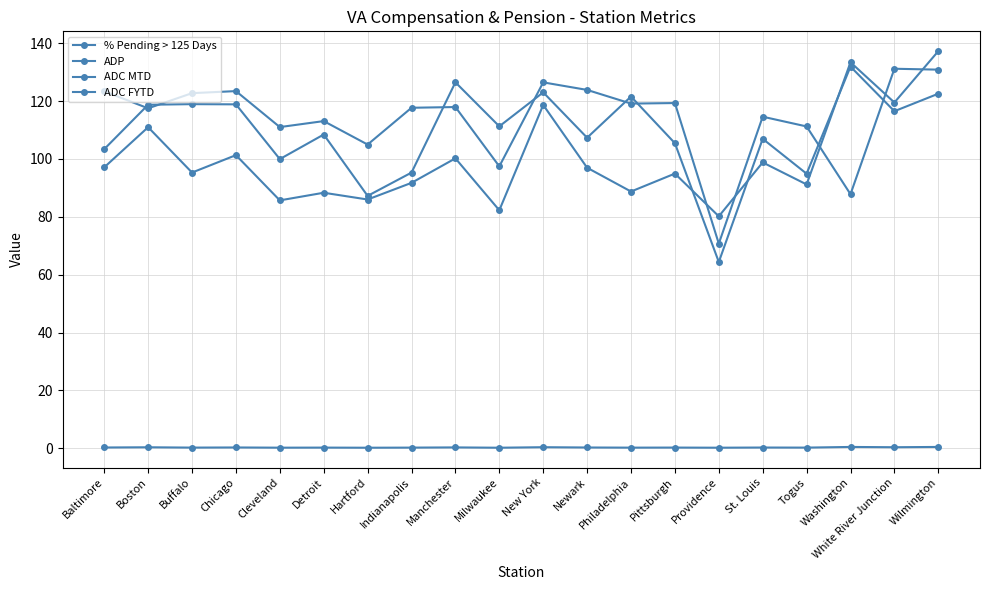

What is the spread (max minus min) of values at Buffalo?

122.5